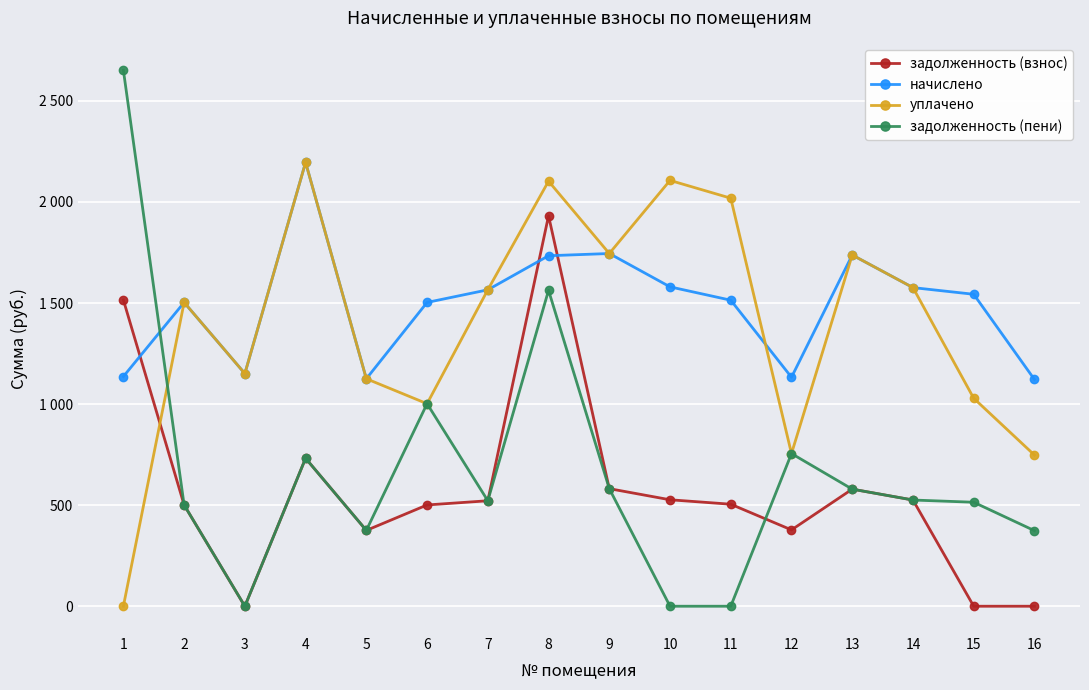

What is the maximum value for задолженность (пени)?

2651.7